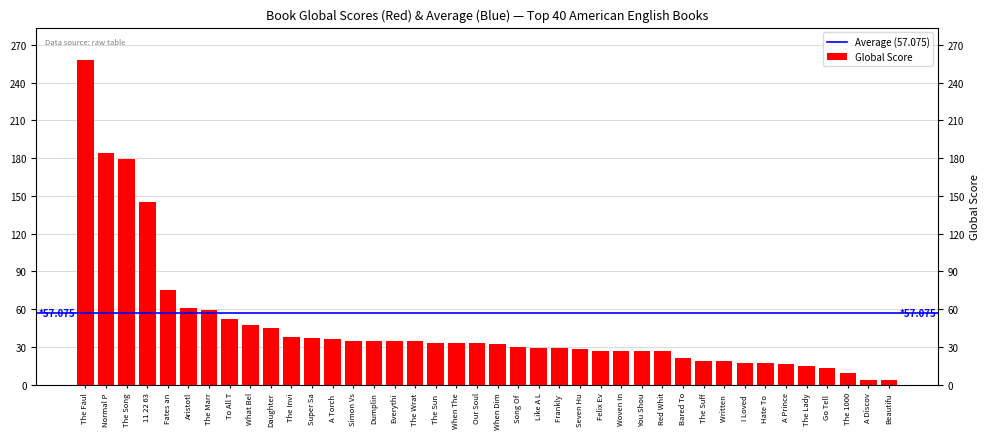

Are the bars horizontal?

No